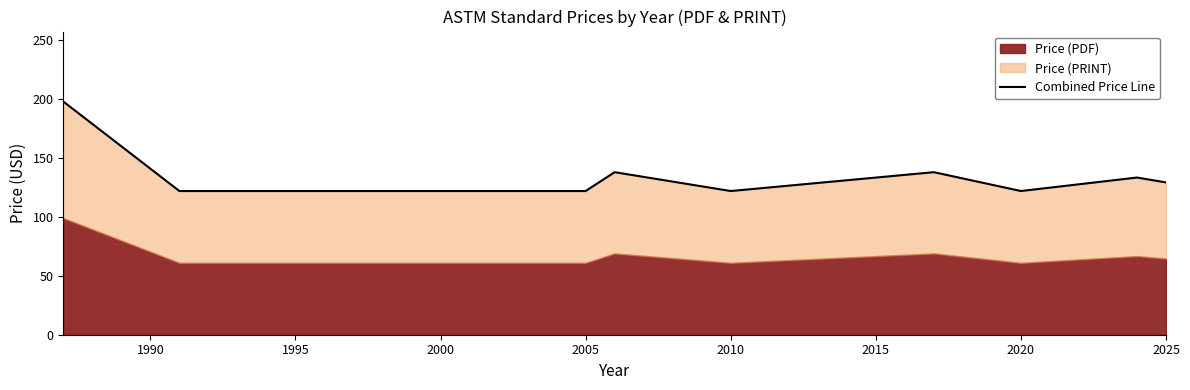

Reading left to right, extract all data points from this chart.

198.0	122.0	122.0	122.0	122.0	138.0	122.0	138.0	122.0	133.5	129.3